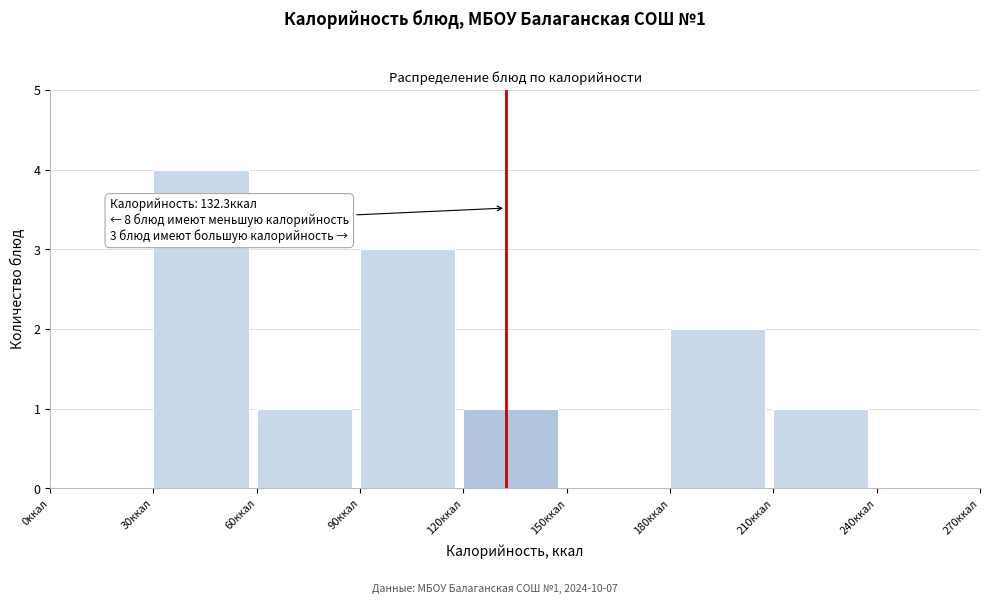

Over which range of the x-axis is the bar tallest?

30 to 60